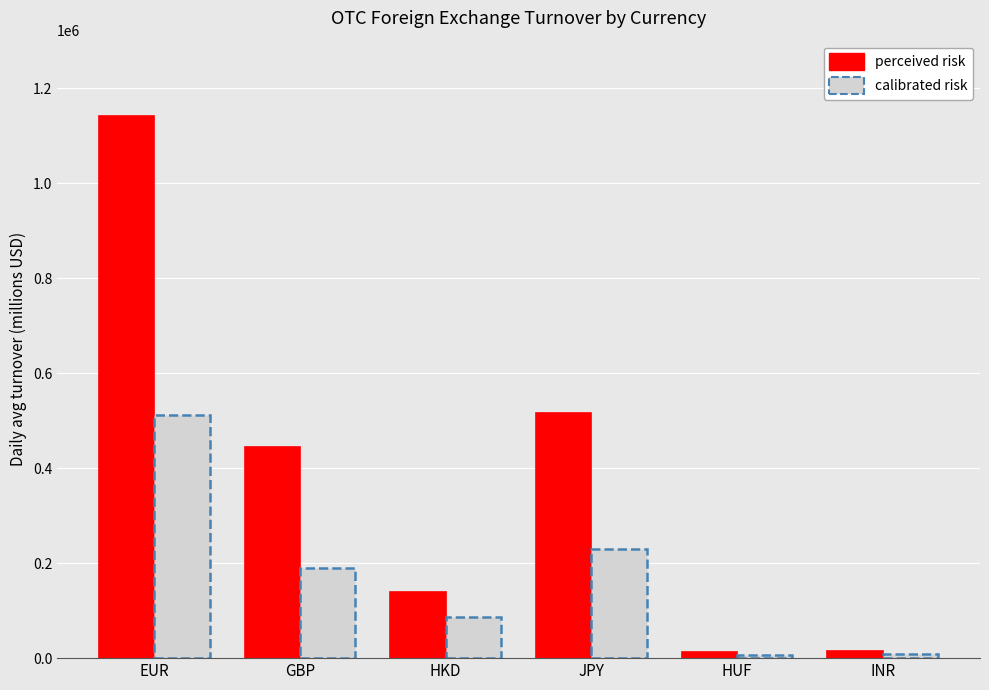

What is the average value?

378026.5